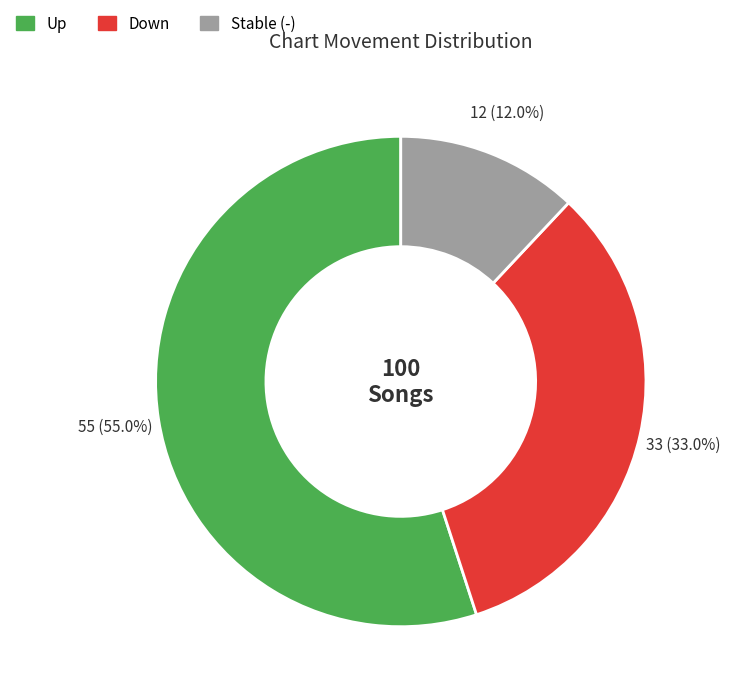

How many slices are in this pie chart?

3